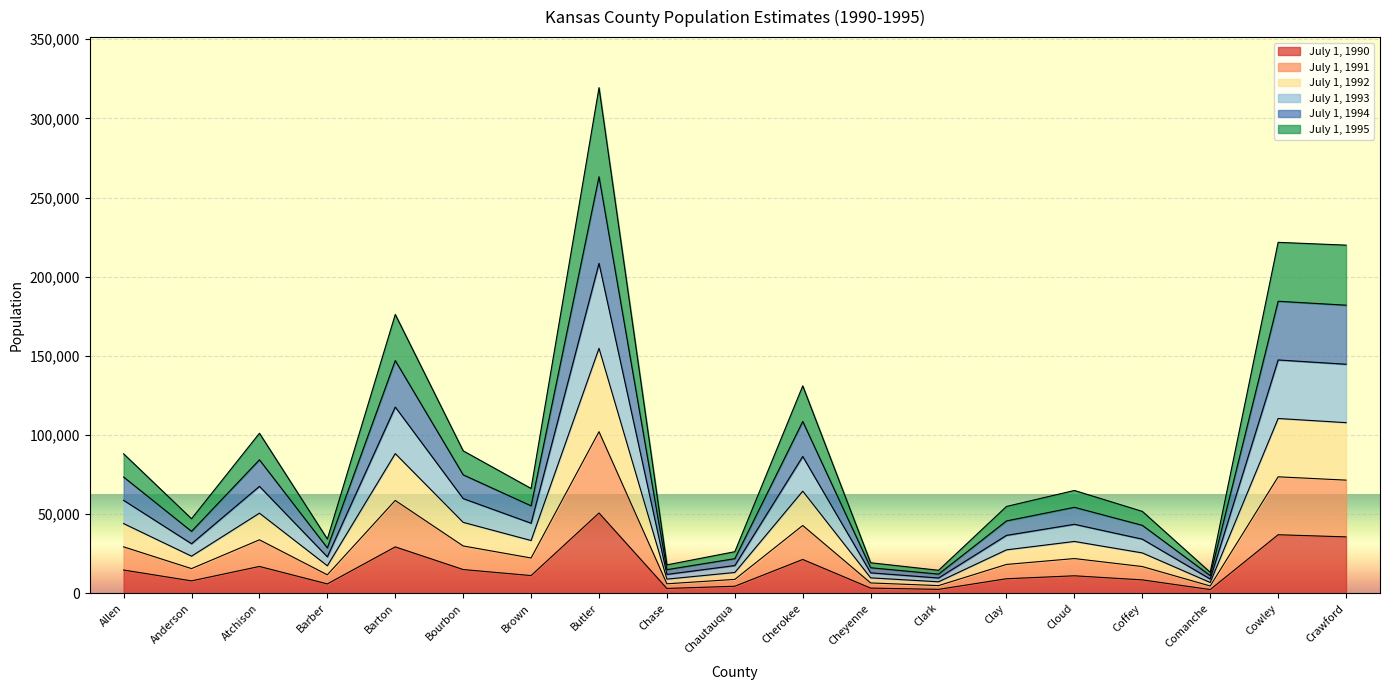

True or false: July 1, 1994 and July 1, 1993 cross at least once.

False